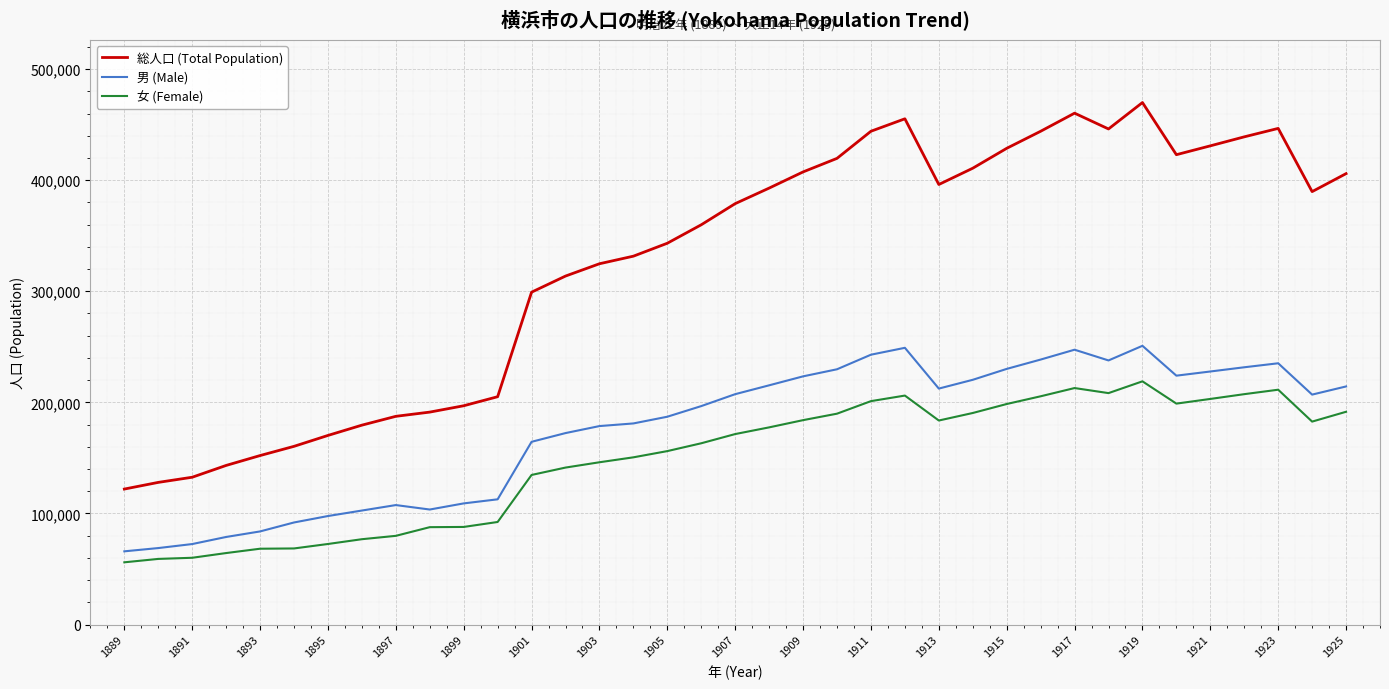

At how many categories does at least one series exceed 309489?

24